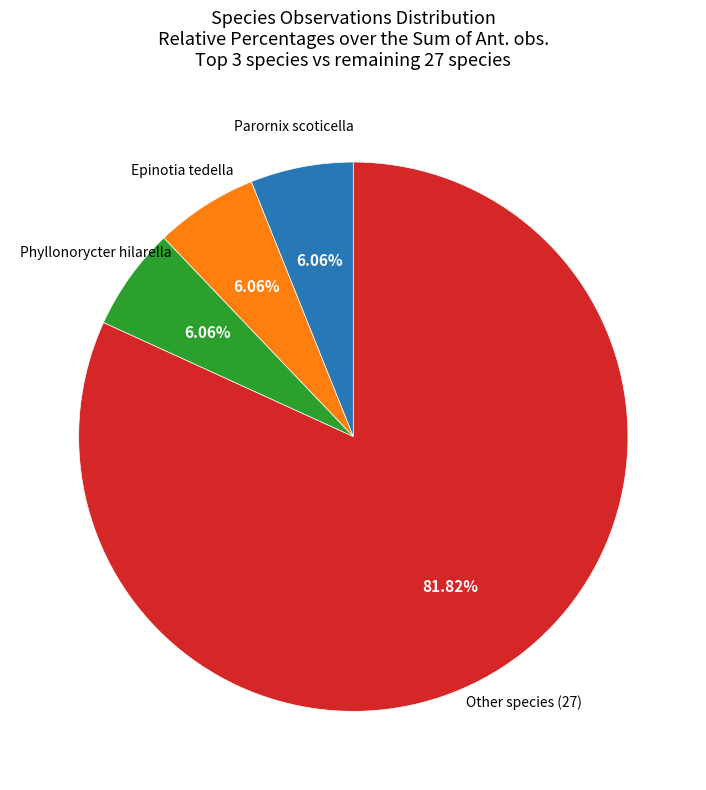

Is there a majority slice in this chart?

Yes